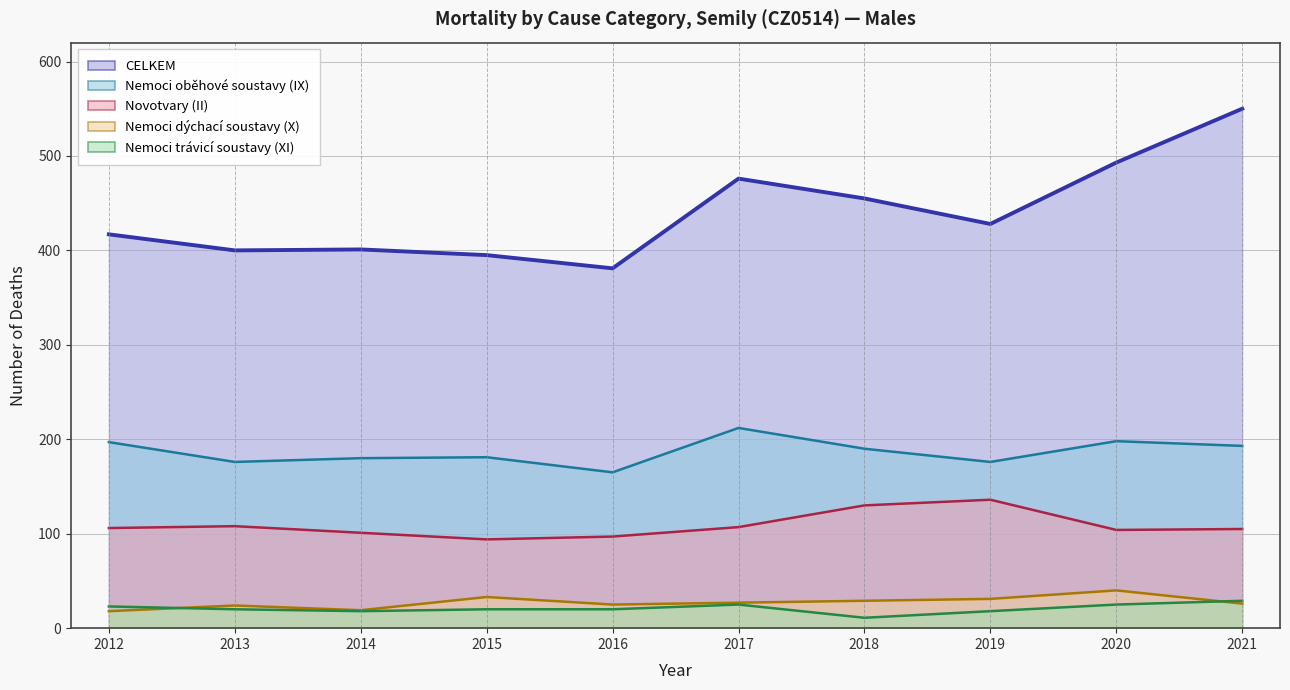

Is the value of Nemoci dýchací soustavy (X) at 2014 greater than the value of Nemoci trávicí soustavy (XI) at 2021?

No